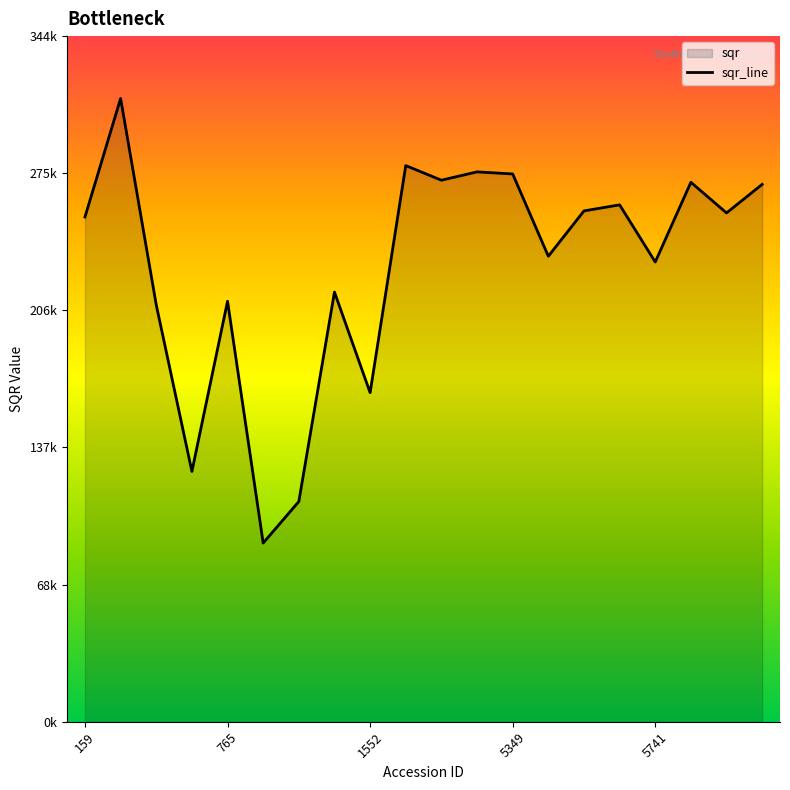

Is it true that the value at 11 is 435776.6?

False